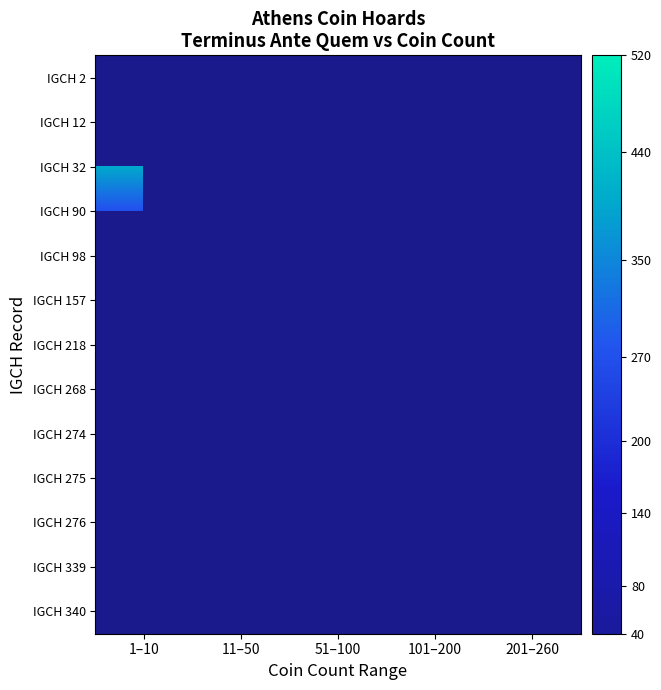

At which label does IGCH 98 reach its minimum?

1–10